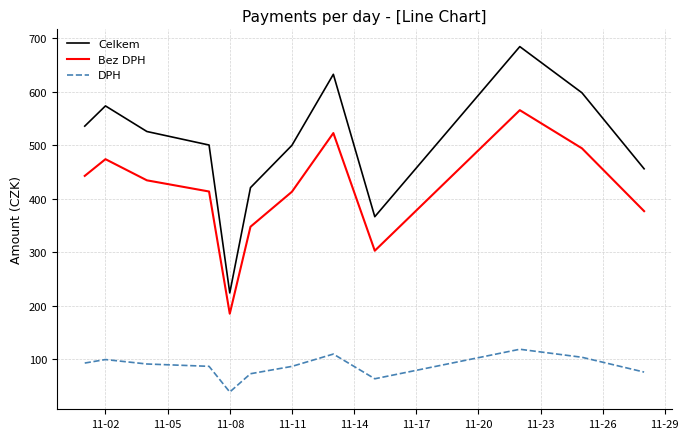

Which series has the largest total across all categories?

Celkem